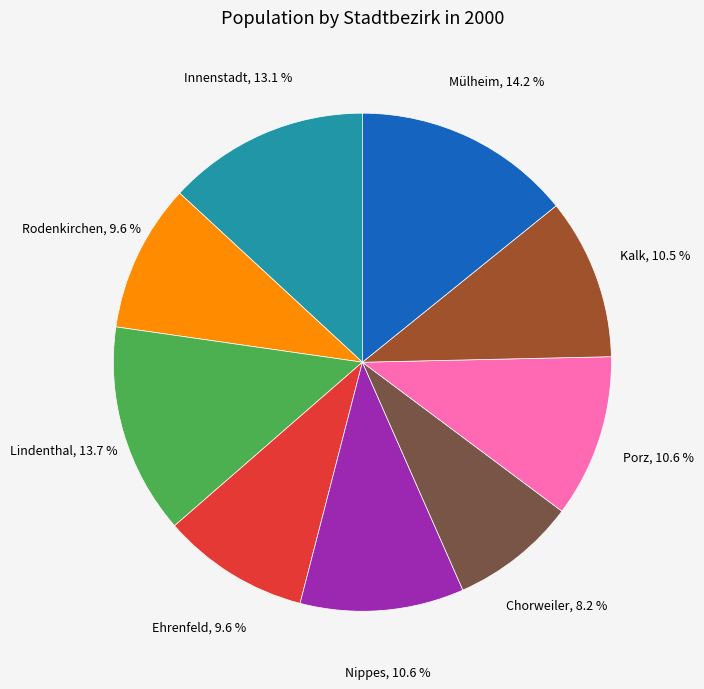

The Mülheim slice represents 5% of the pie. True or false?

False